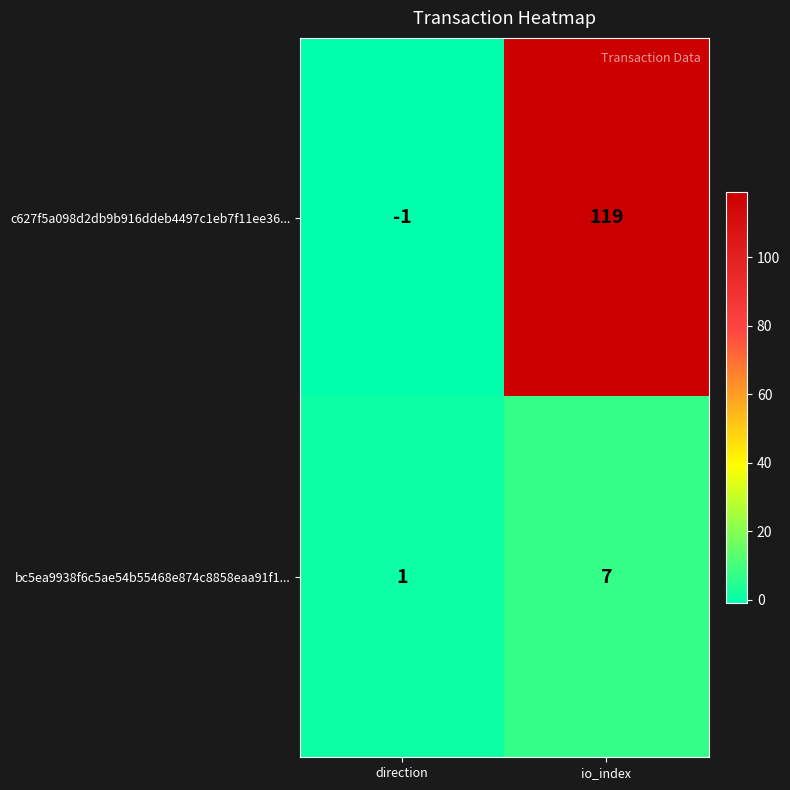

List the labels in order of bc5ea9938f6c5ae54b55468e874c8858eaa91f1... value, smallest first.

direction, io_index